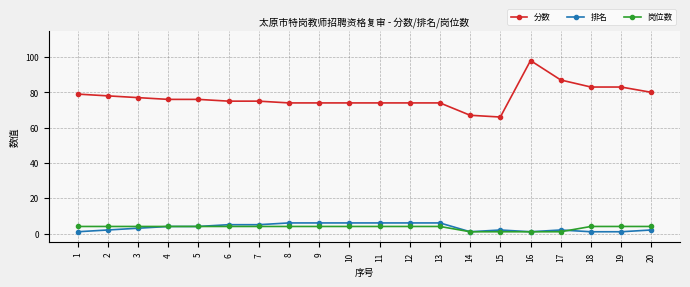

Count the number of categories in the chart.

20